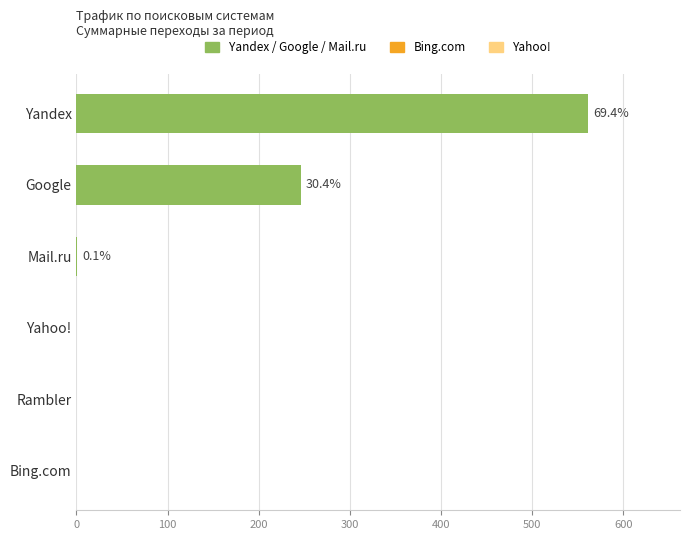

Are the bars horizontal?

Yes